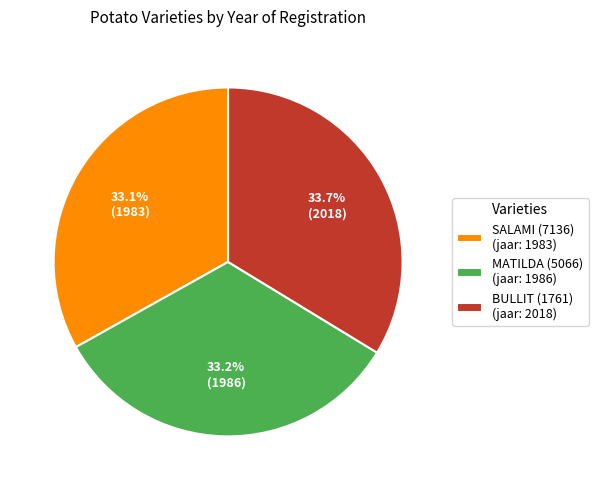

Is it true that BULLIT (1761) is 34% of the pie?

True